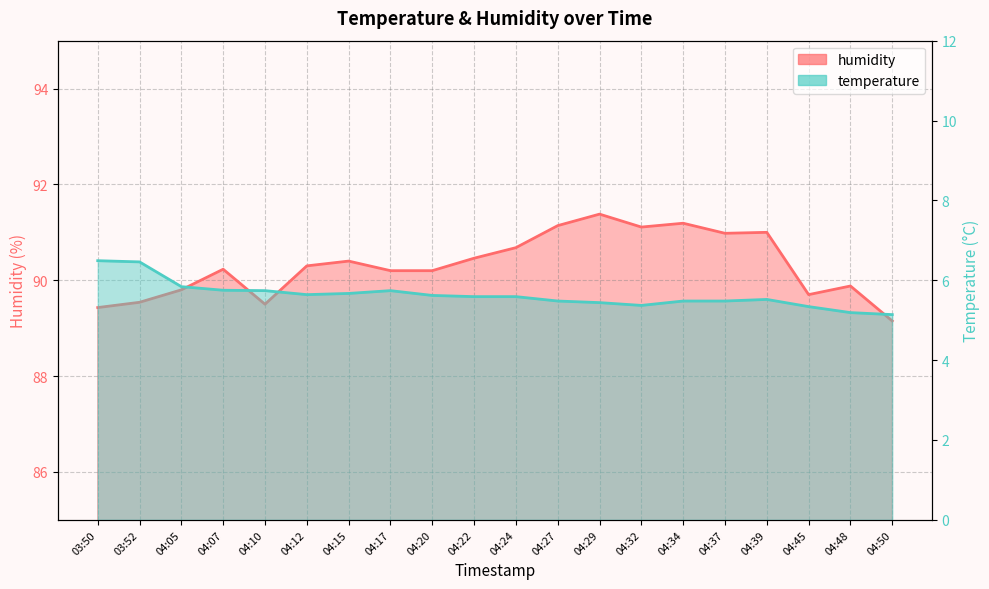

Reading left to right, what are all the values shown in this chart?

temperature: 03:50=6.5	03:52=6.5	04:05=5.8	04:07=5.8	04:10=5.7	04:12=5.6	04:15=5.7	04:17=5.7	04:20=5.6	04:22=5.6	04:24=5.6	04:27=5.5	04:29=5.4	04:32=5.4	04:34=5.5	04:37=5.5	04:39=5.5	04:45=5.3	04:48=5.2	04:50=5.1
humidity: 03:50=89.4	03:52=89.5	04:05=89.8	04:07=90.2	04:10=89.5	04:12=90.3	04:15=90.4	04:17=90.2	04:20=90.2	04:22=90.5	04:24=90.7	04:27=91.1	04:29=91.4	04:32=91.1	04:34=91.2	04:37=91.0	04:39=91.0	04:45=89.7	04:48=89.9	04:50=89.2